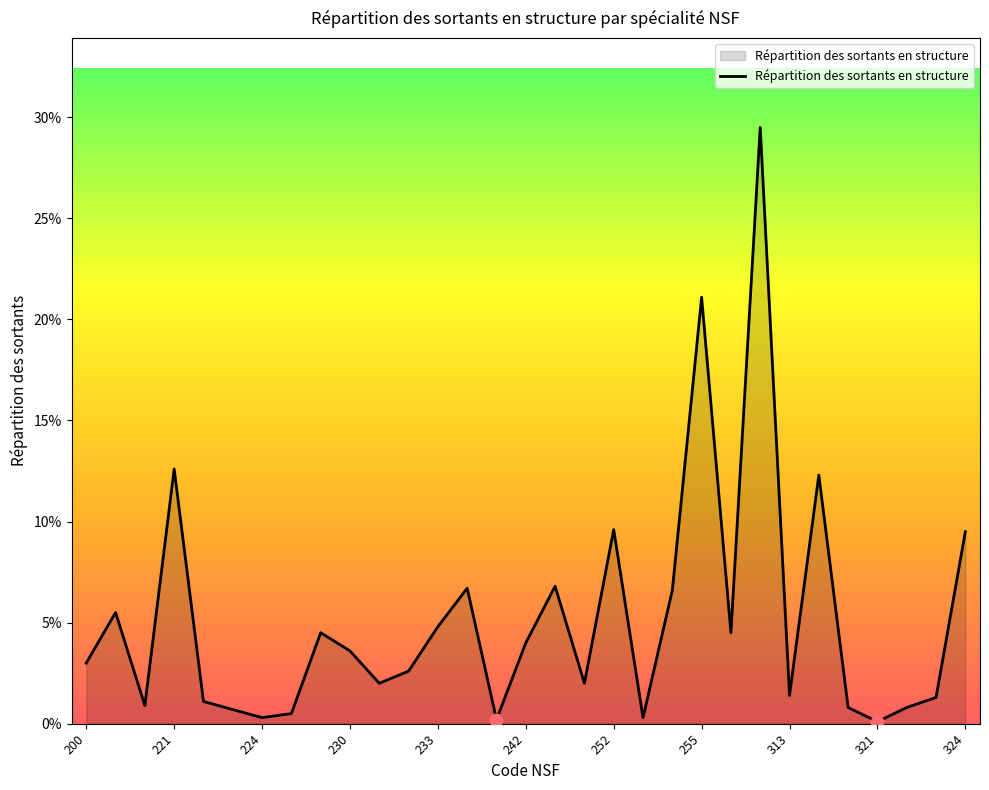

Does the chart have visible grid lines?

No